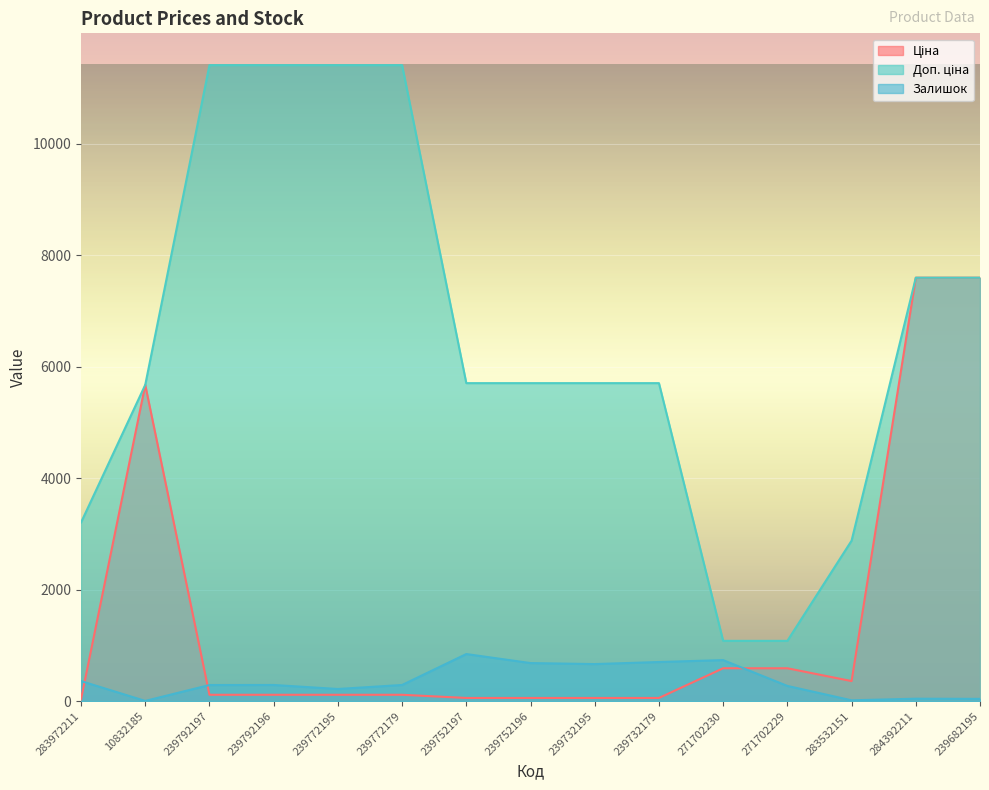

What is the total value across all series at 239682195?

15234.1